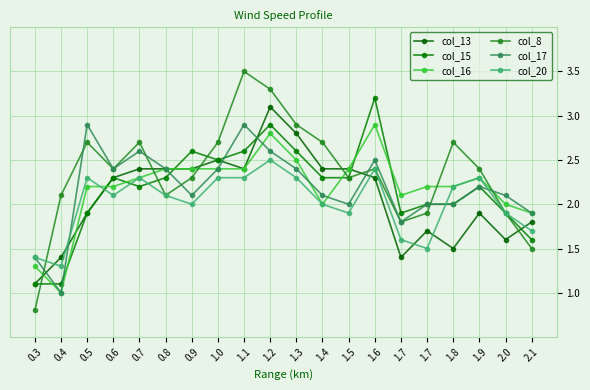

Which label corresponds to the smallest value in the chart?

0.3